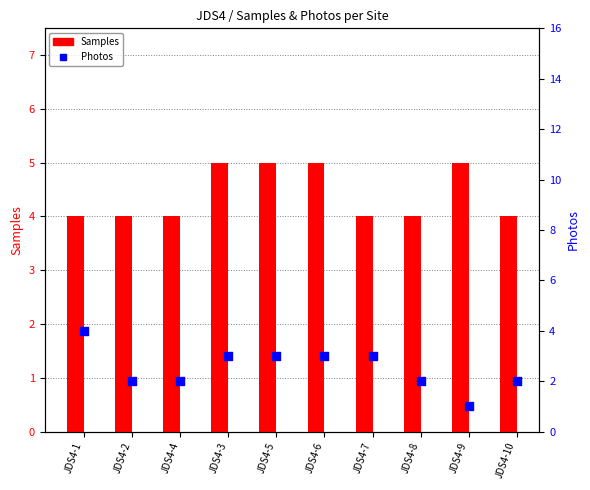

Which series reaches the minimum Y coordinate?

Photos